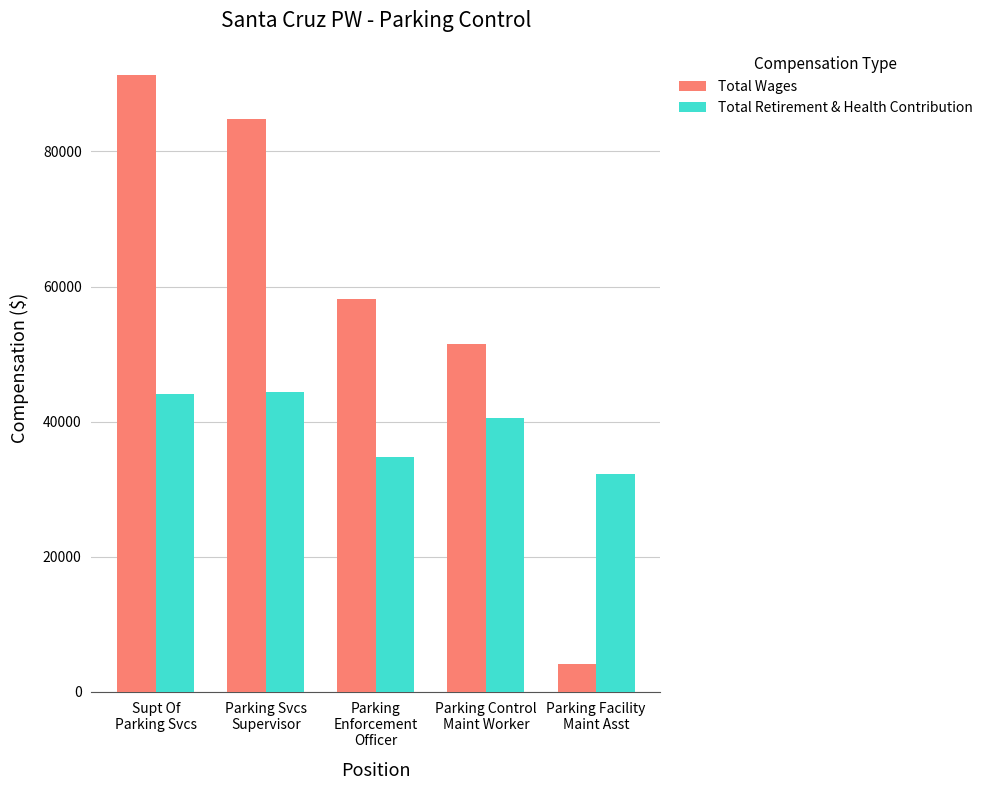

What is the greatest value displayed?

91379